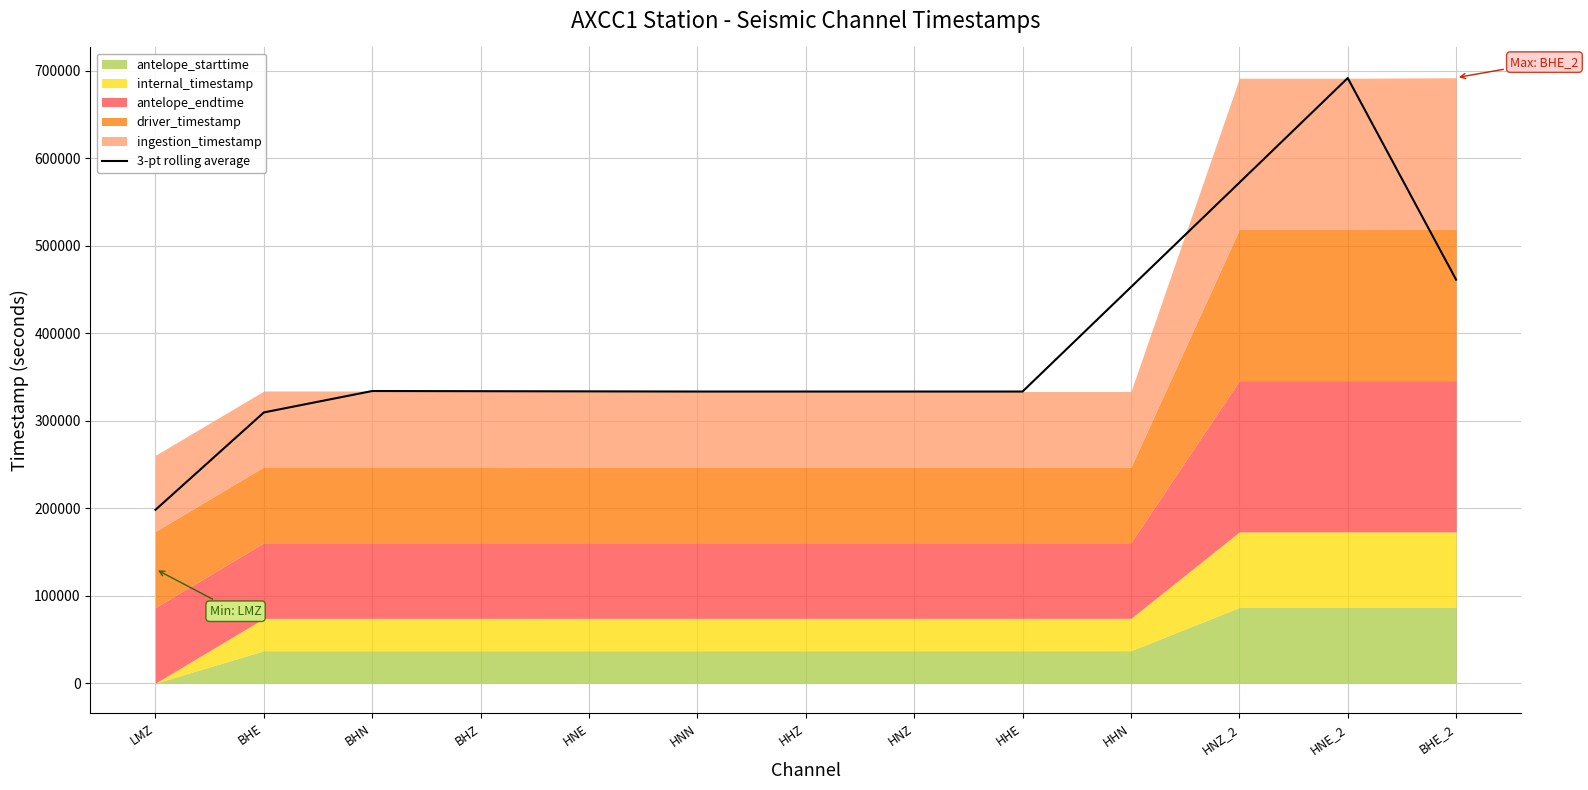

Reading left to right, transcribe all the data shown in this chart.

LMZ=198035.0	BHE=309283.5	BHN=333743.8	BHZ=333548.4	HNE=333352.8	HNN=333157.4	HHZ=333159.5	HNZ=333159.9	HHE=333160.4	HHN=452497.4	HNZ_2=571834.5	HNE_2=691369.5	BHE_2=460979.2